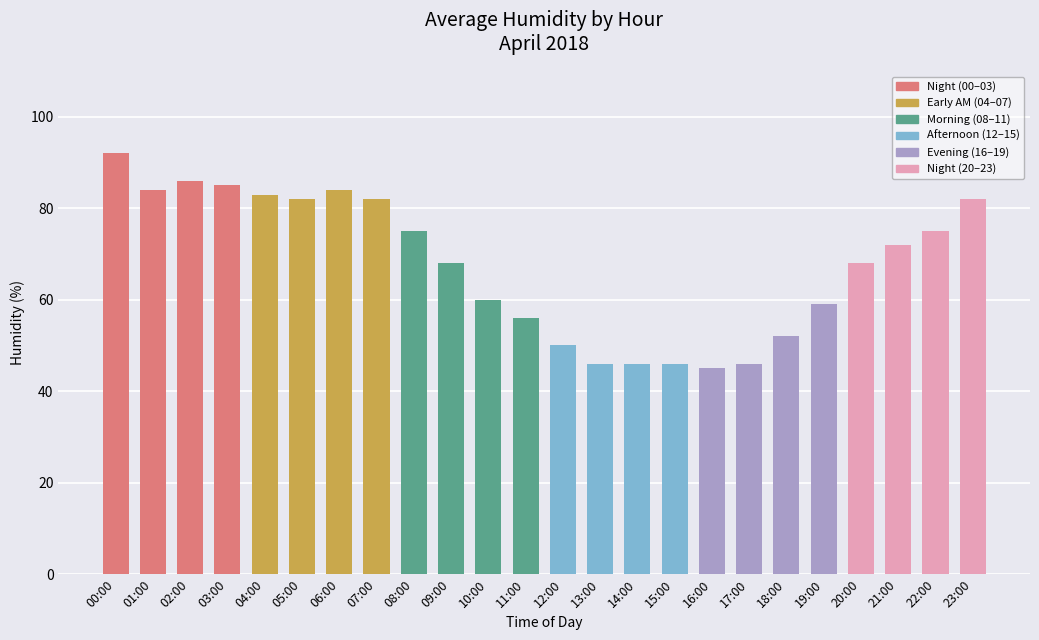

The chart shows a value of 60 at 10:00. True or false?

True